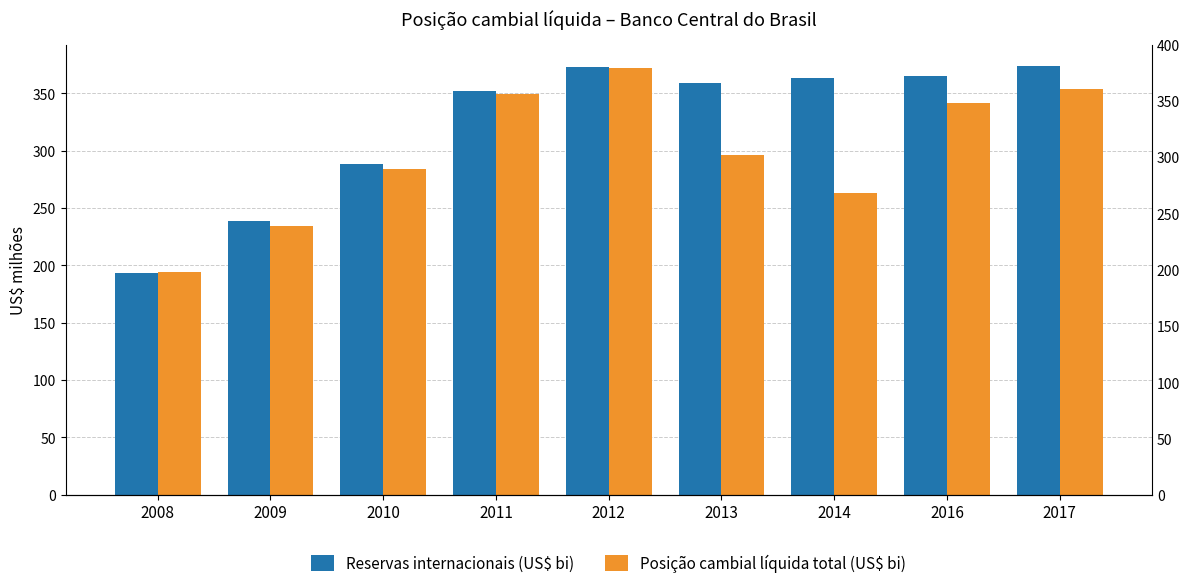

Which series has the largest total across all categories?

Reservas internacionais (US$ bi)